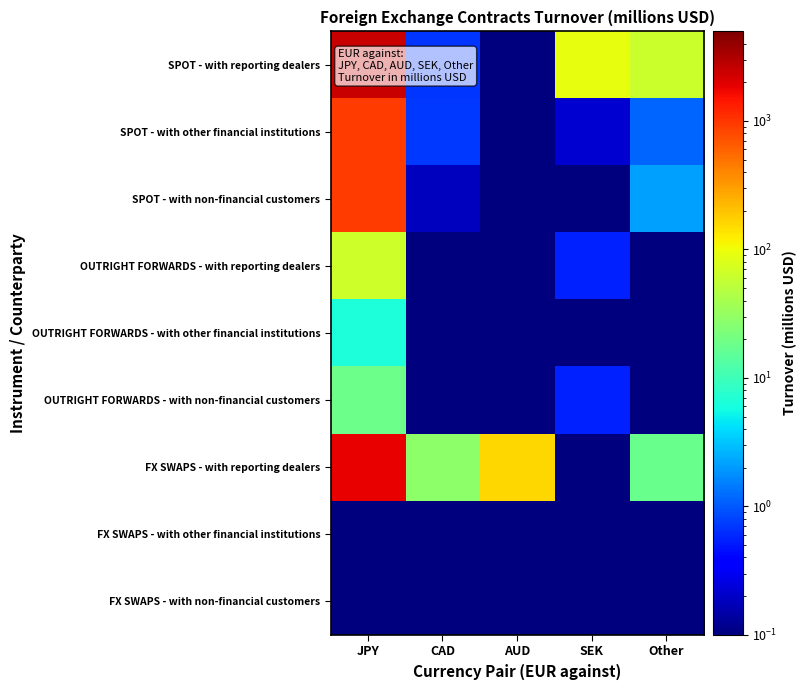

Which series has the widest spread of values?

SPOT - with reporting dealers